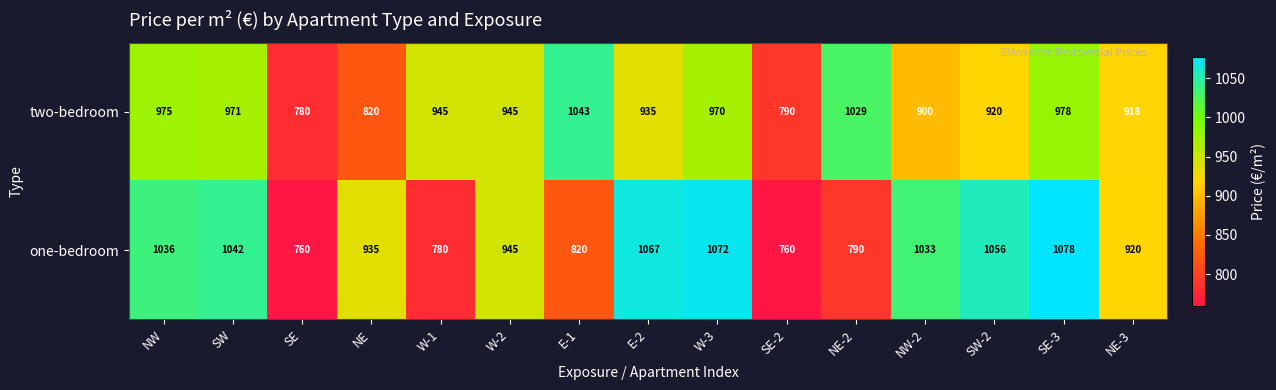

Which series has the largest total across all categories?

one-bedroom